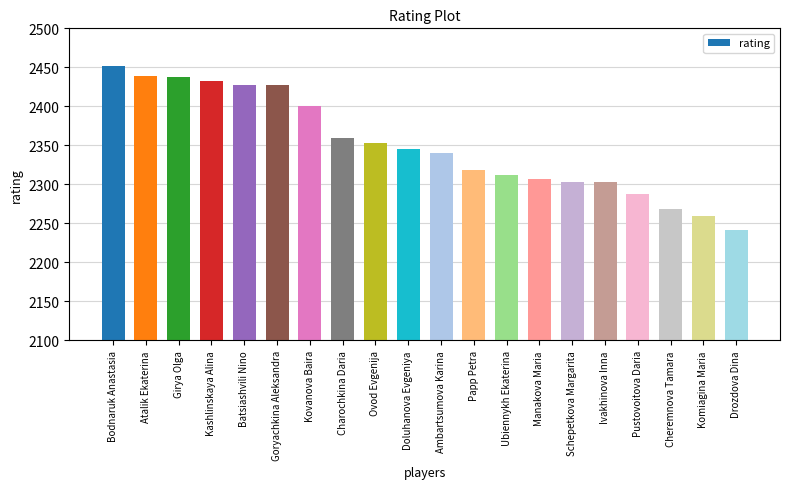

The chart shows a value of 1073 at Ambartsumova Karina. True or false?

False